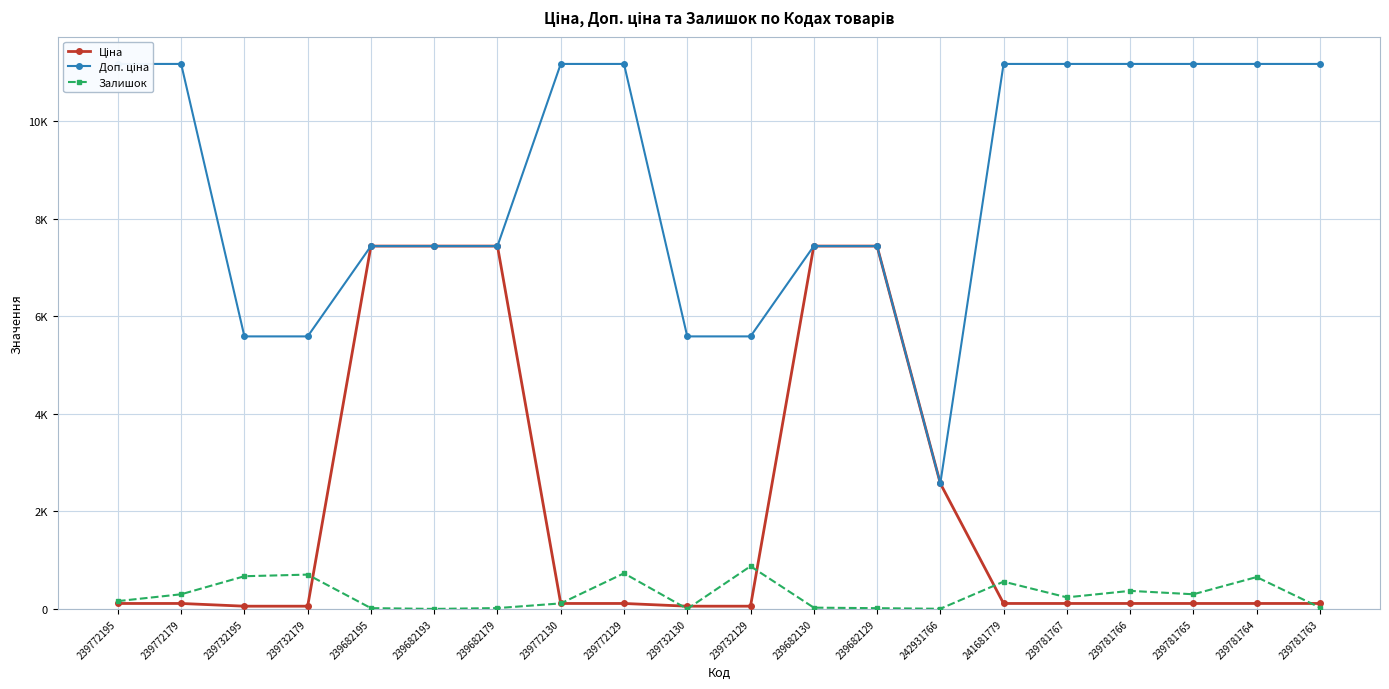

Rank the series at 239772195 from lowest to highest value.

Ціна, Залишок, Доп. ціна